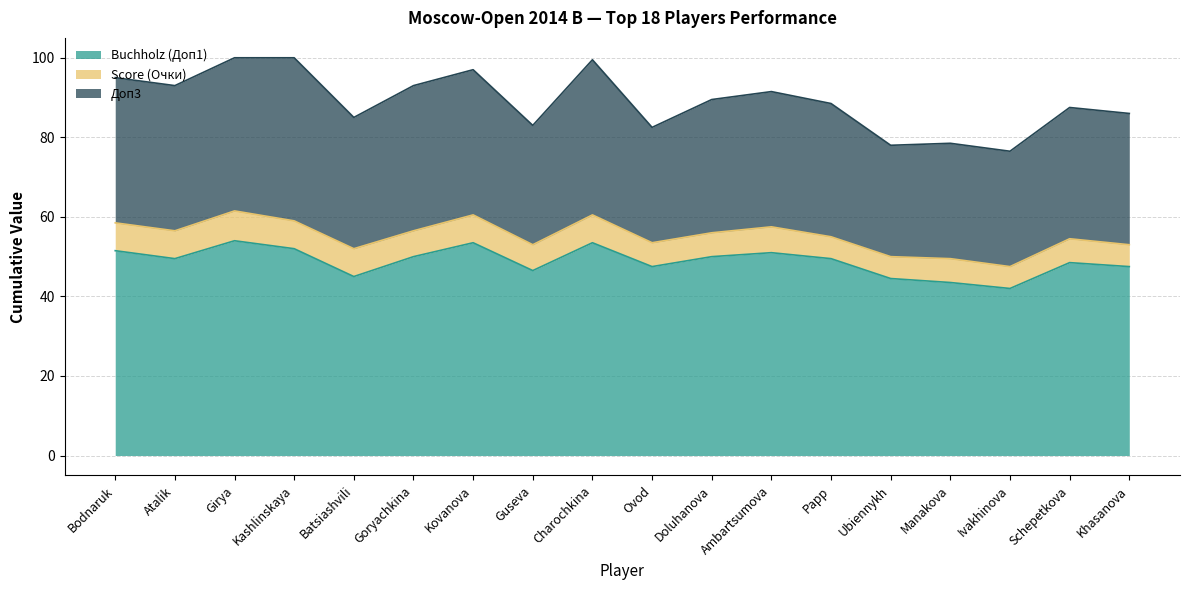

What is the label of the 17th point from the right?

Atalik